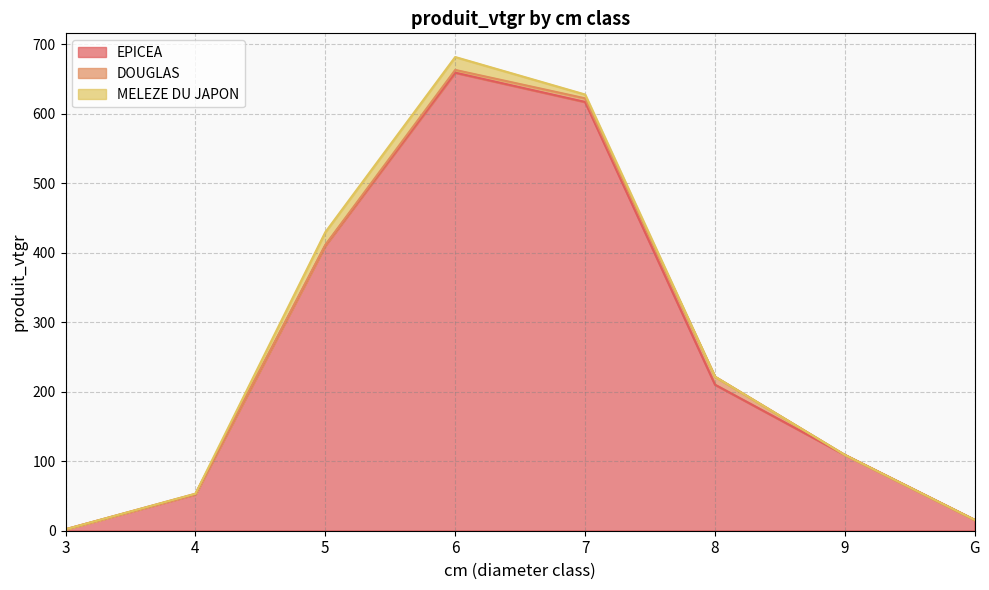

At which category is the sum across all series the highest?

6